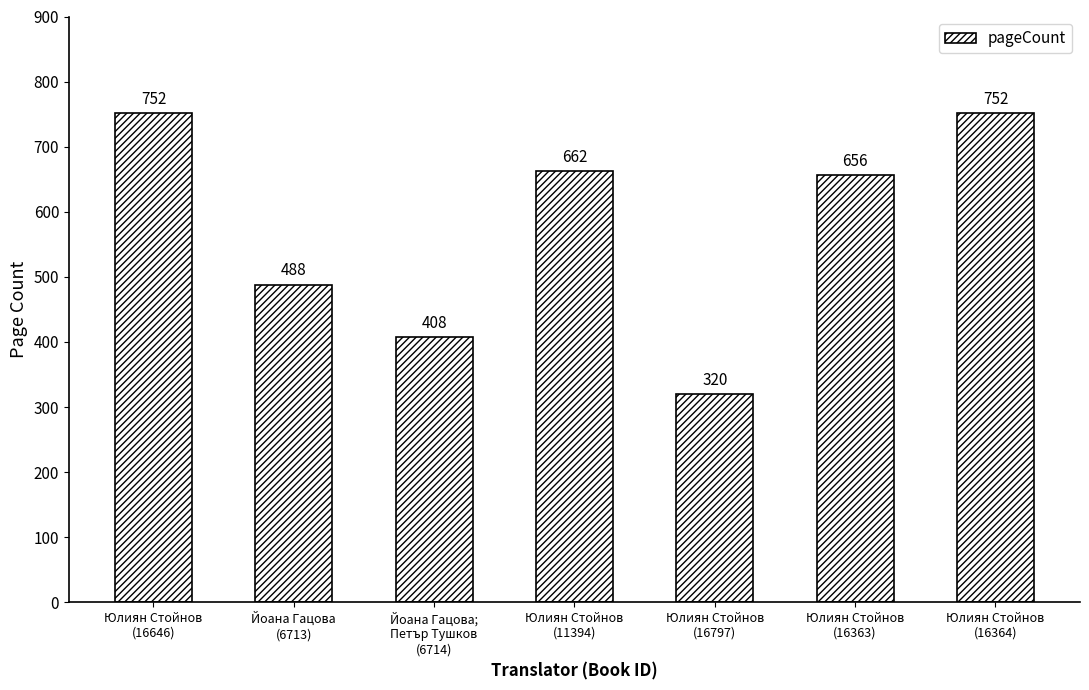

What is the difference between the maximum and minimum values?

432